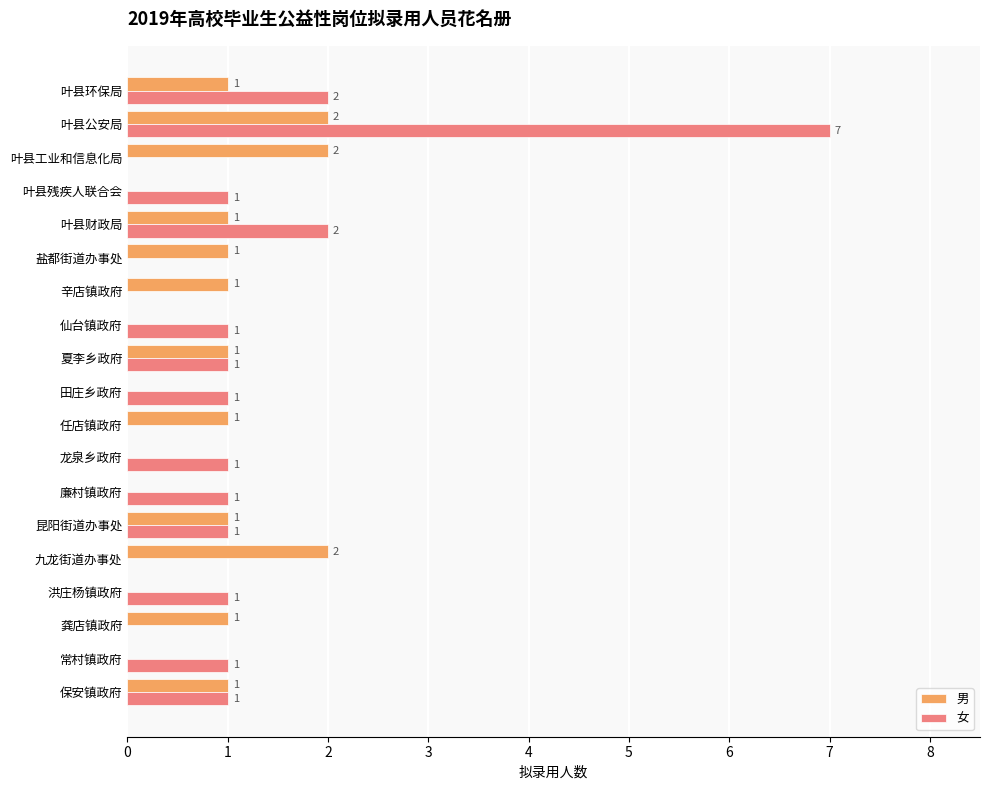

What is the sum of all 女 values?

21